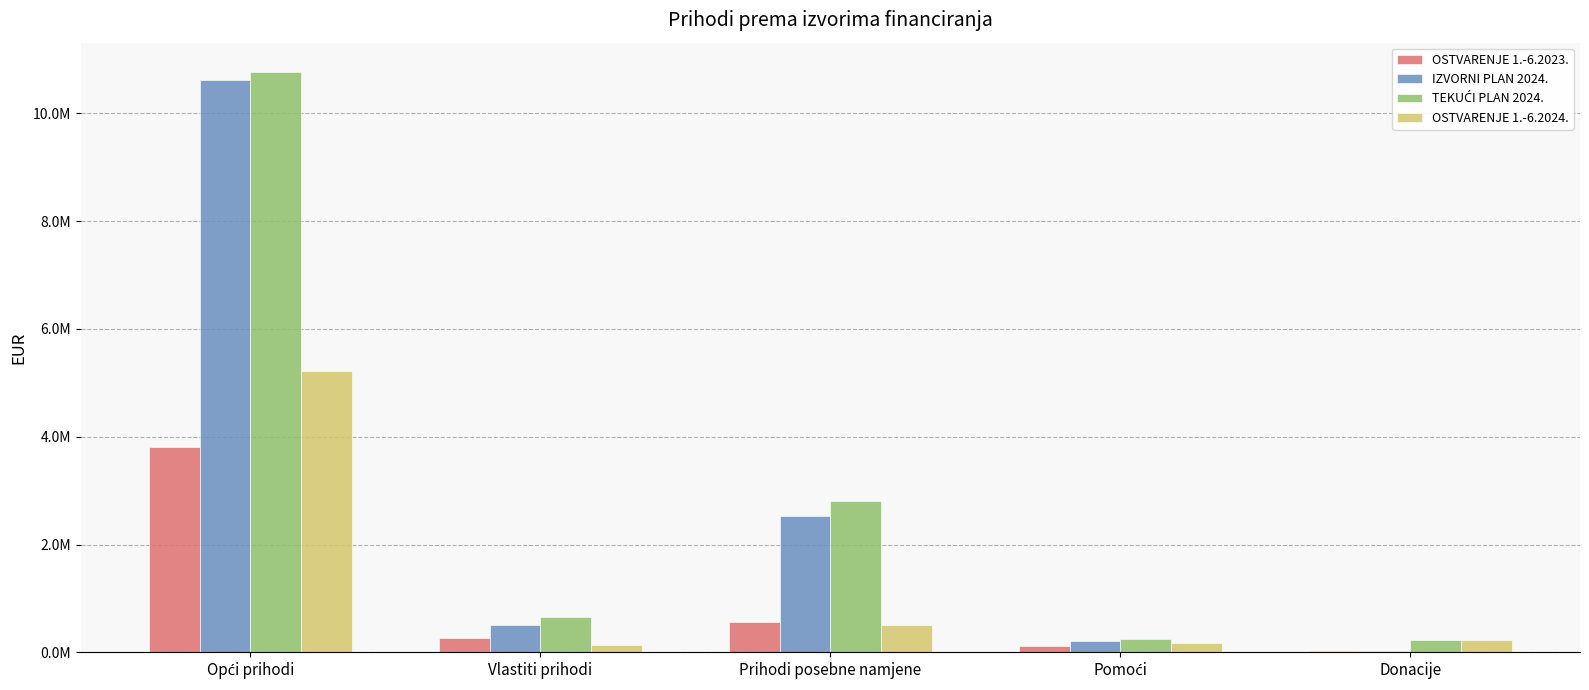

What is the difference between the highest and lowest values at Pomoći?

135000.0